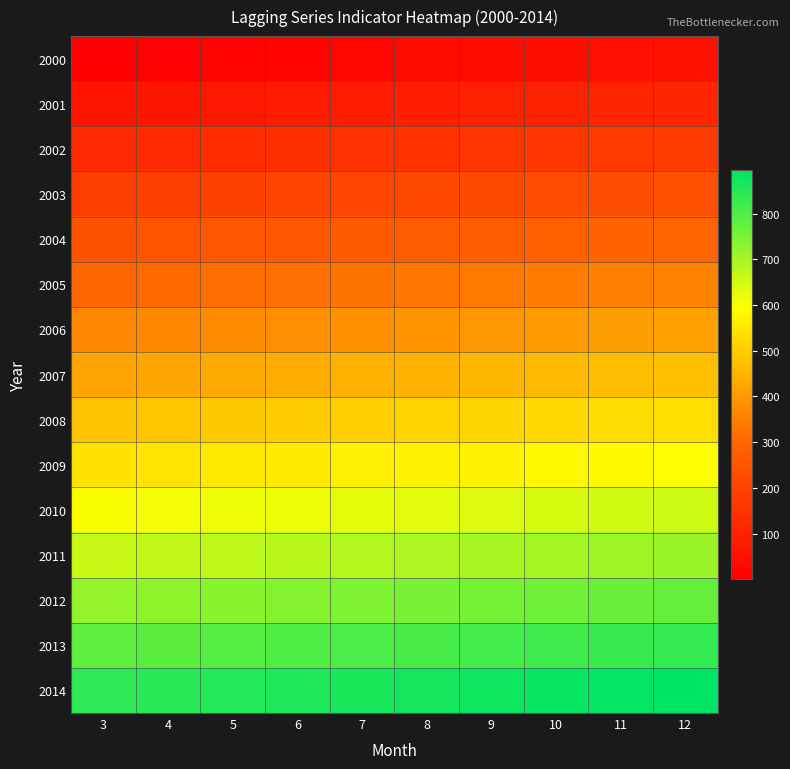

Which has a higher value, 4 or 6?

6